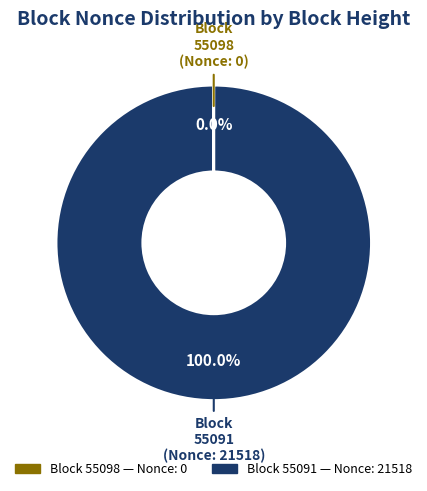

To the nearest percent, what is the average slice percentage?

50%